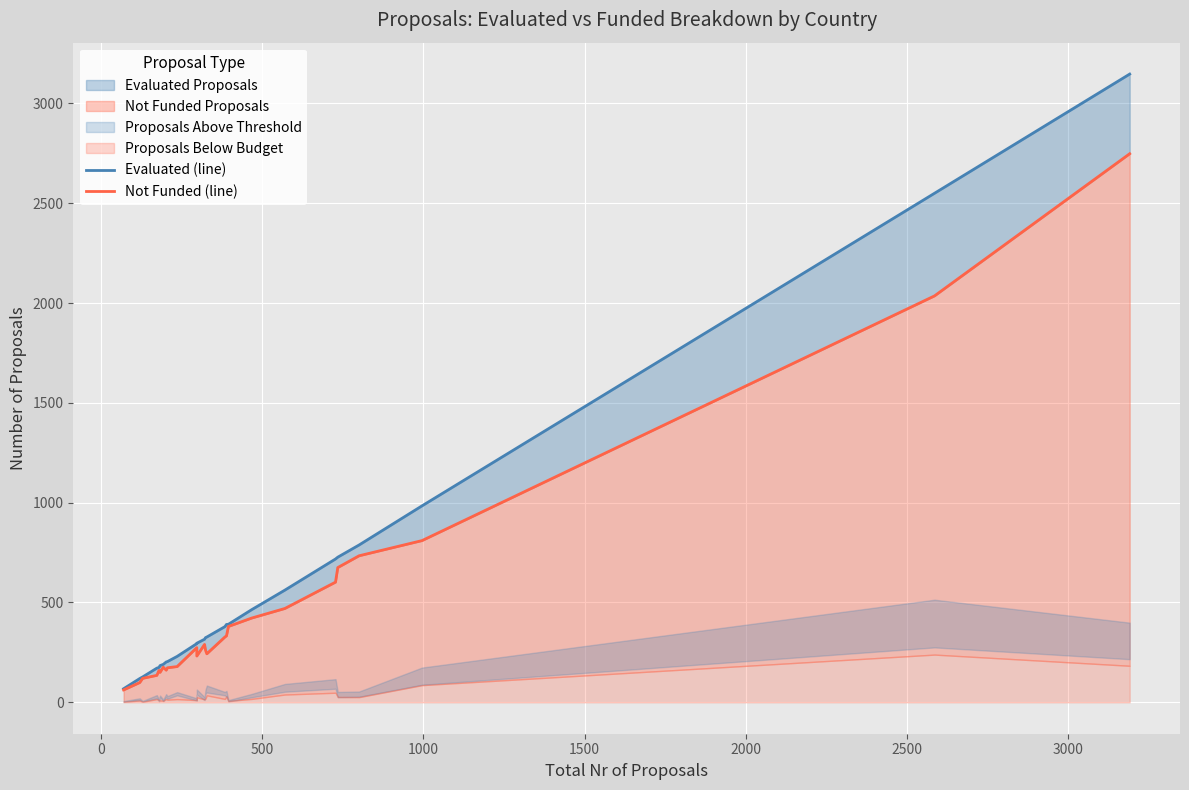

Which series has the widest spread of values?

Evaluated (line)